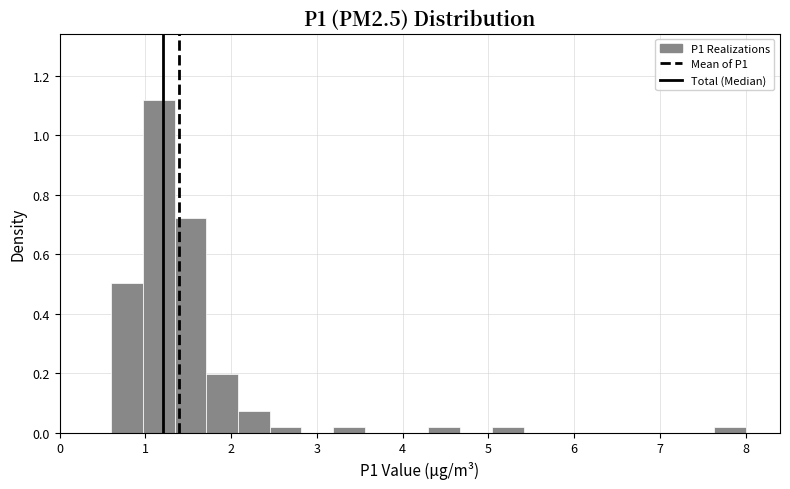

Read against the x-axis, roughly where is the centre of the tallest bar?

1.2